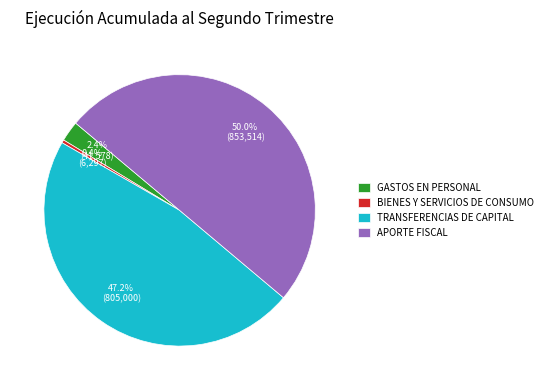

True or false: TRANSFERENCIAS DE CAPITAL accounts for 47% of the total.

True